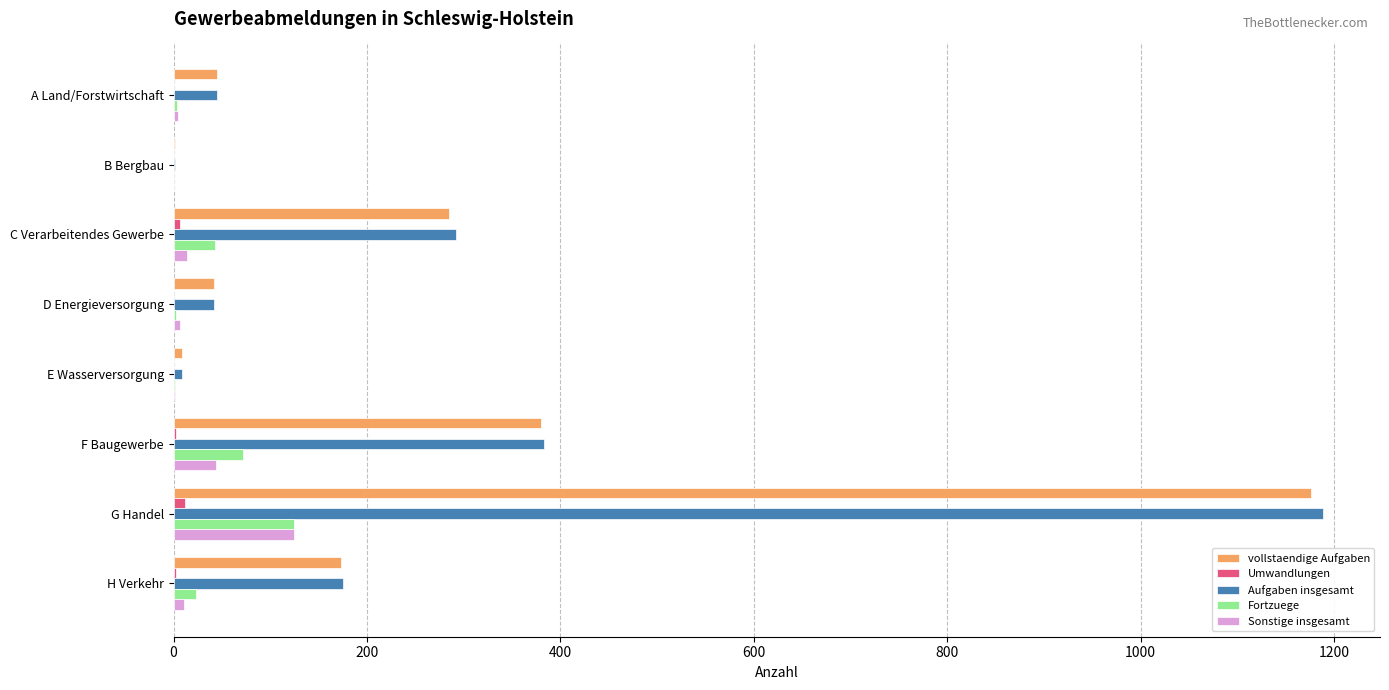

Between C Verarbeitendes Gewerbe and H Verkehr, which series saw the biggest shift?

Aufgaben insgesamt